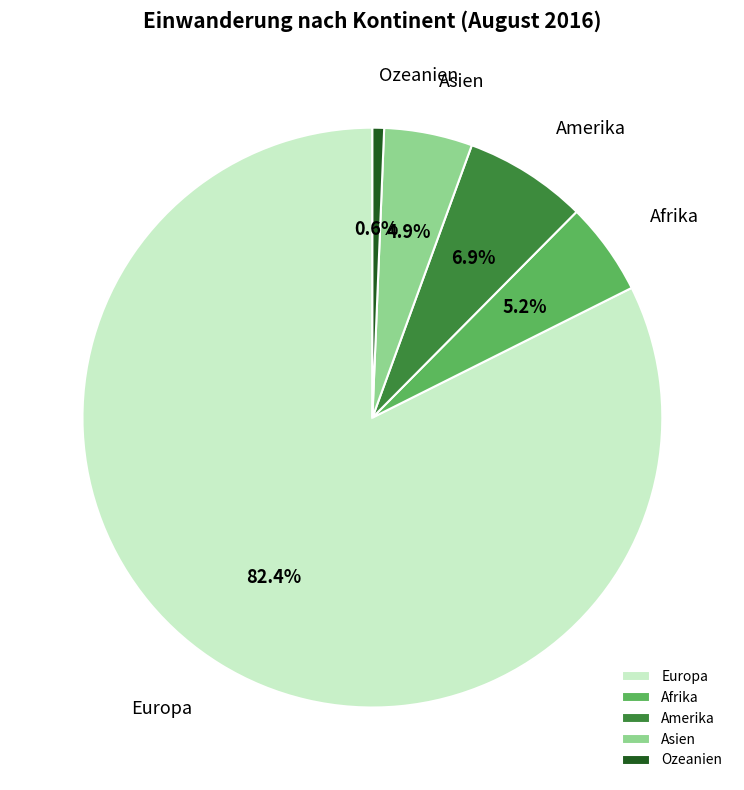

How many segments does this pie chart have?

5